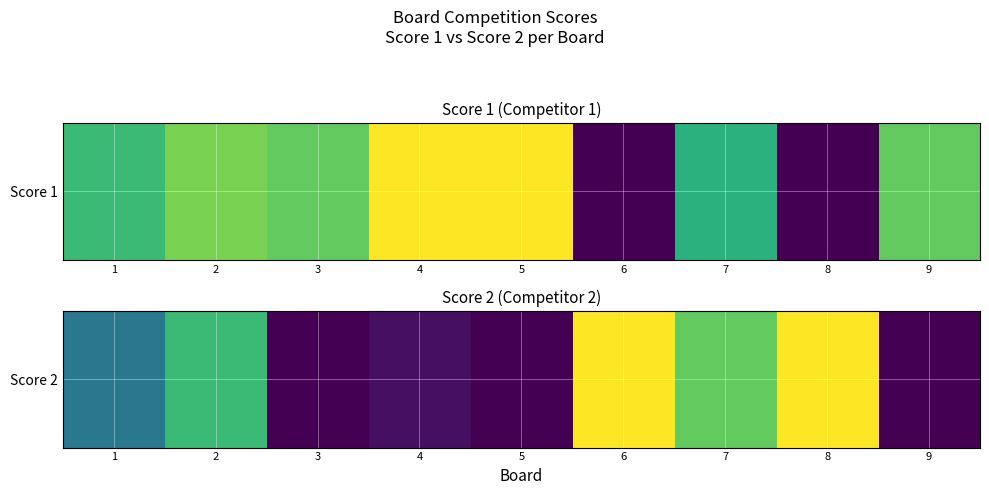

Where does the data first go above 10?

2